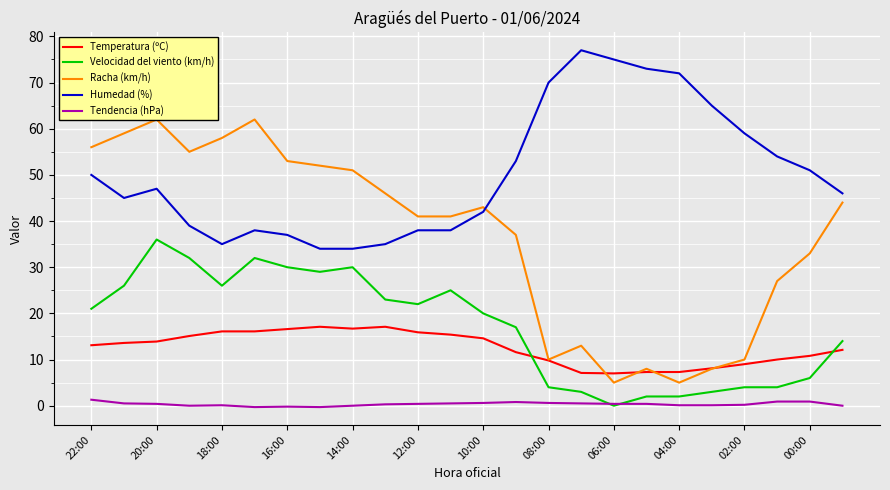

True or false: Temperatura (ºC) and Humedad (%) intersect in this chart.

False